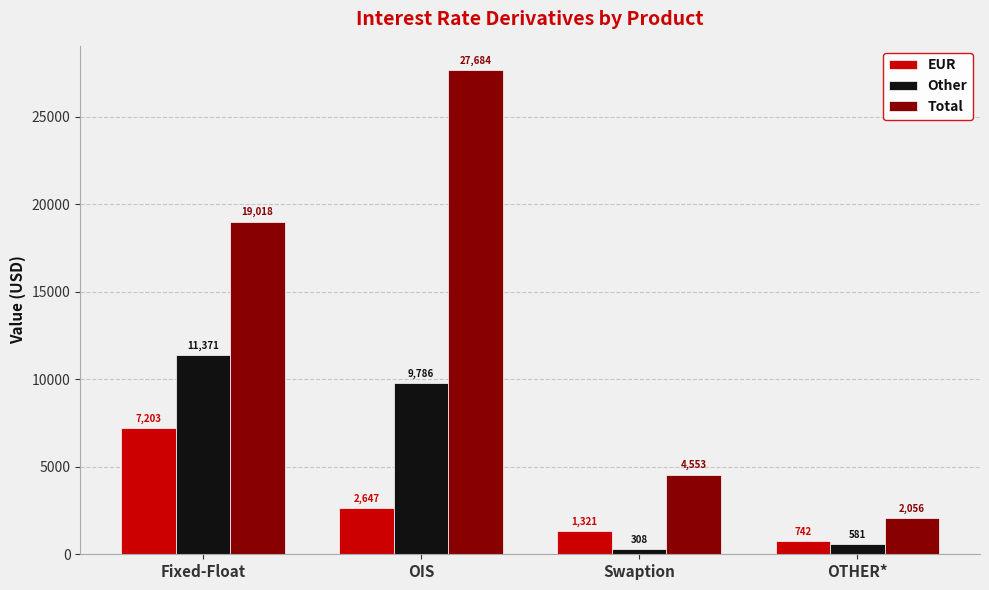

Is it true that Other equals 15154 at Fixed-Float?

False